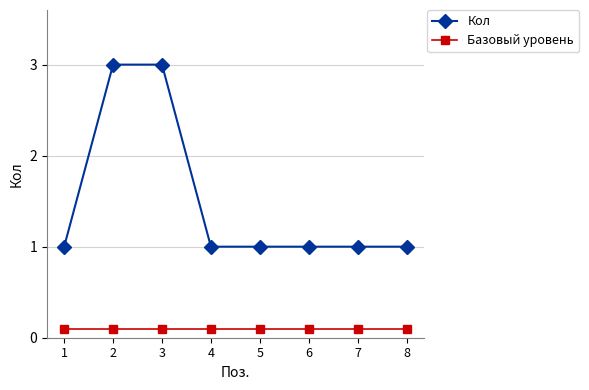

List the series in order of their peak value, highest first.

Кол, Базовый уровень